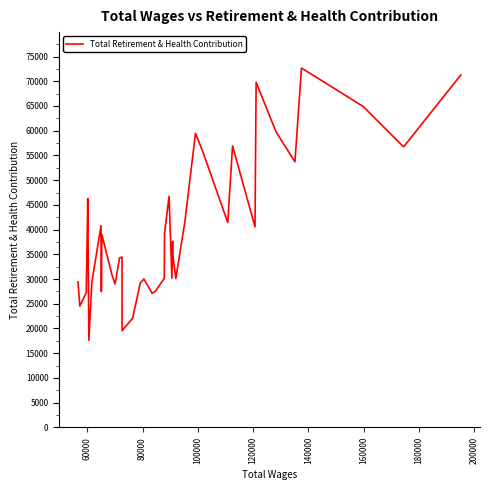

What is the difference between the maximum and minimum values?

55076